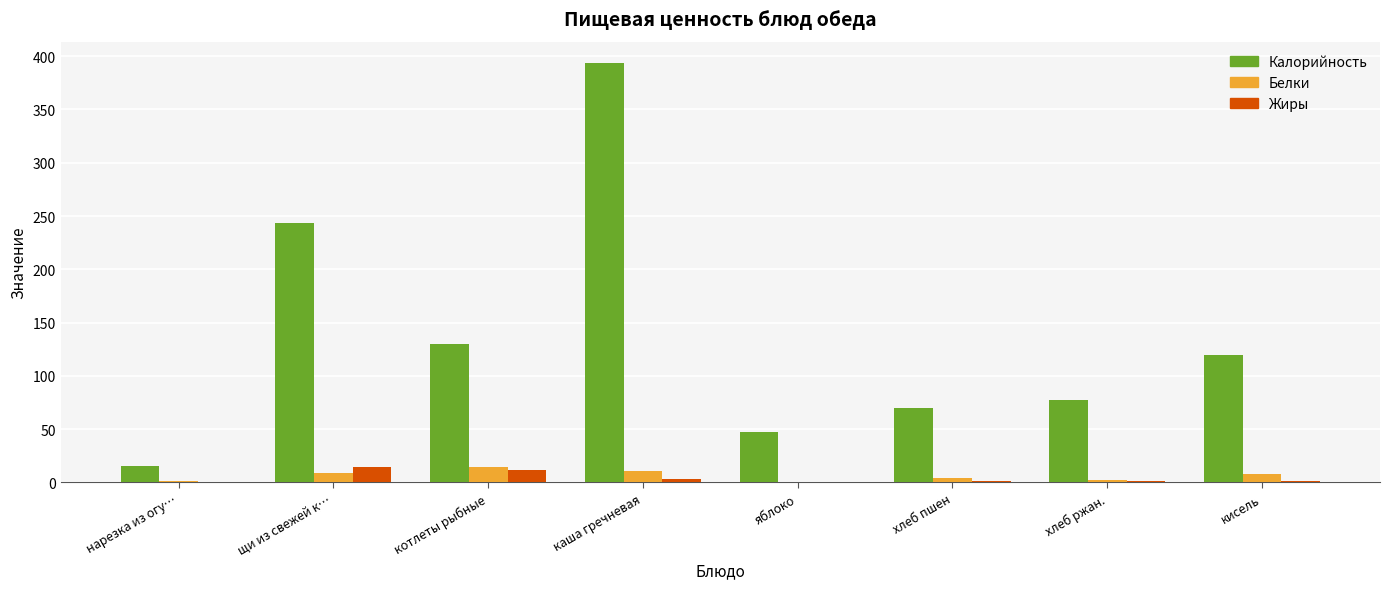

How many groups of bars are there?

8